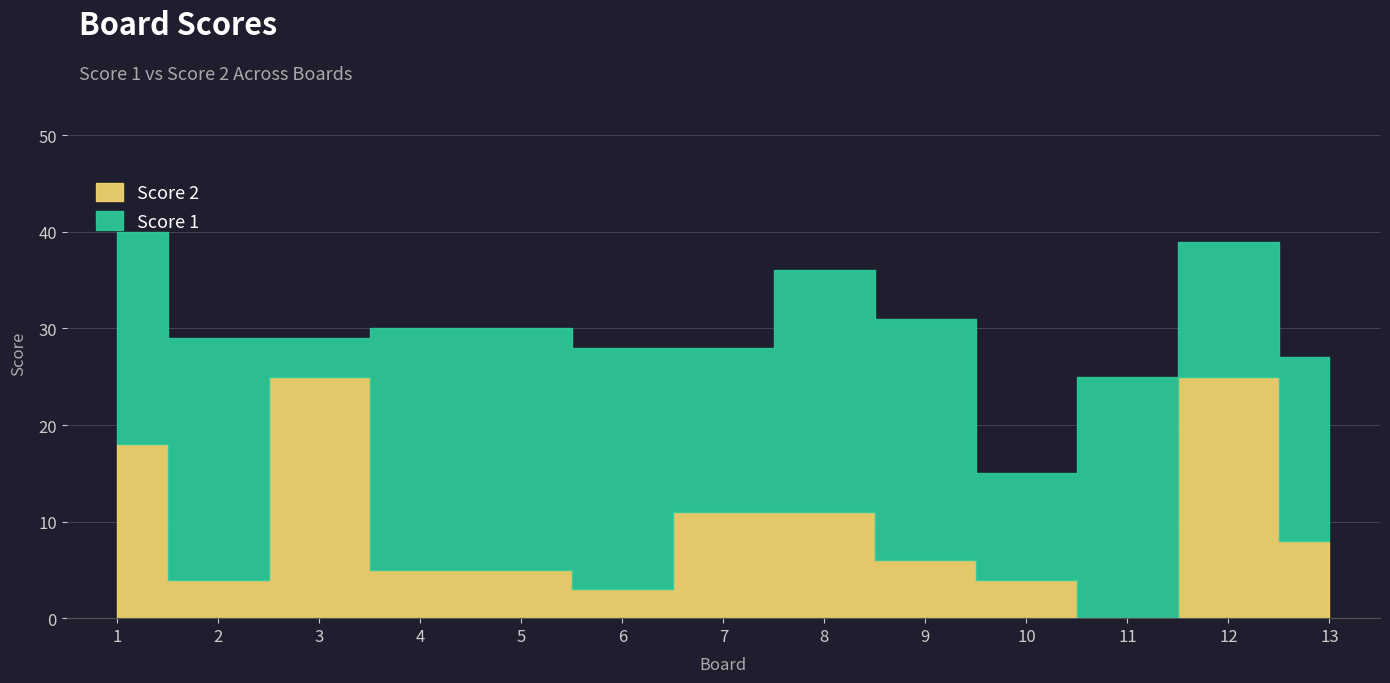

Reading left to right, list all the values displayed in this chart.

18	4	25	5	5	3	11	11	6	4	0	25	8